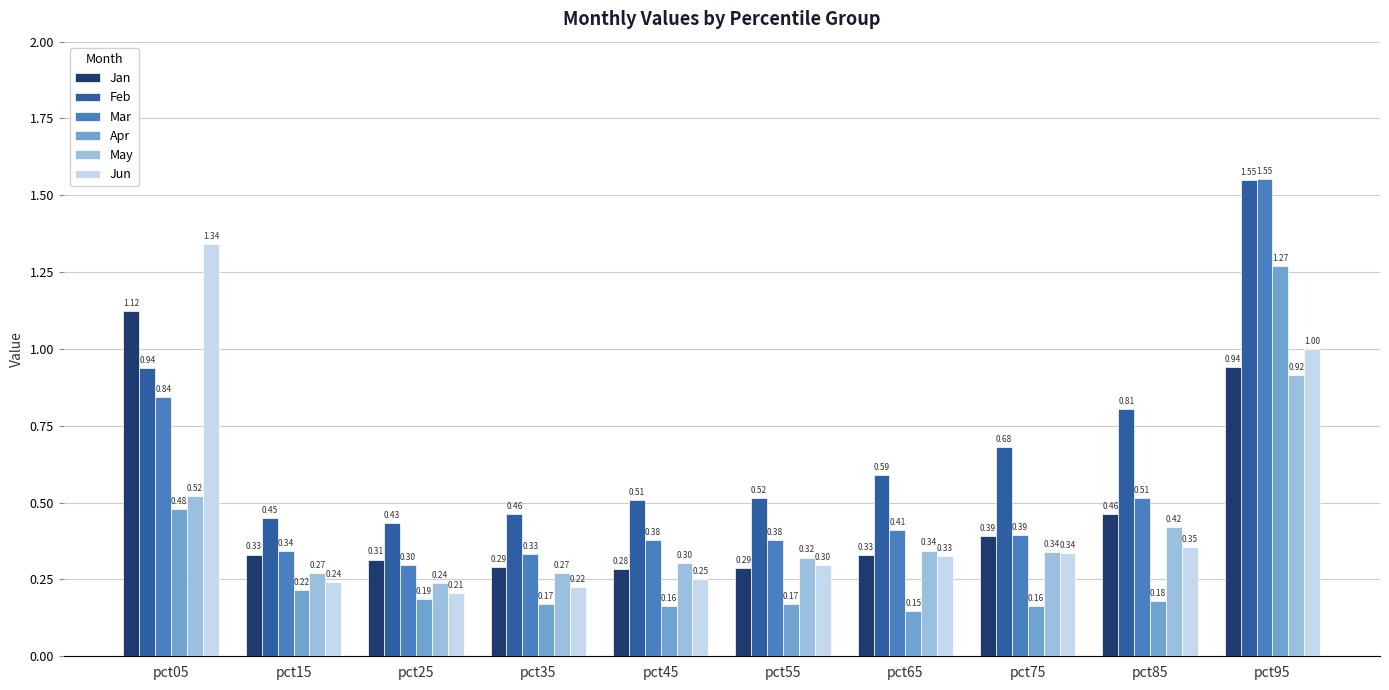

How many bars are there in total?

60